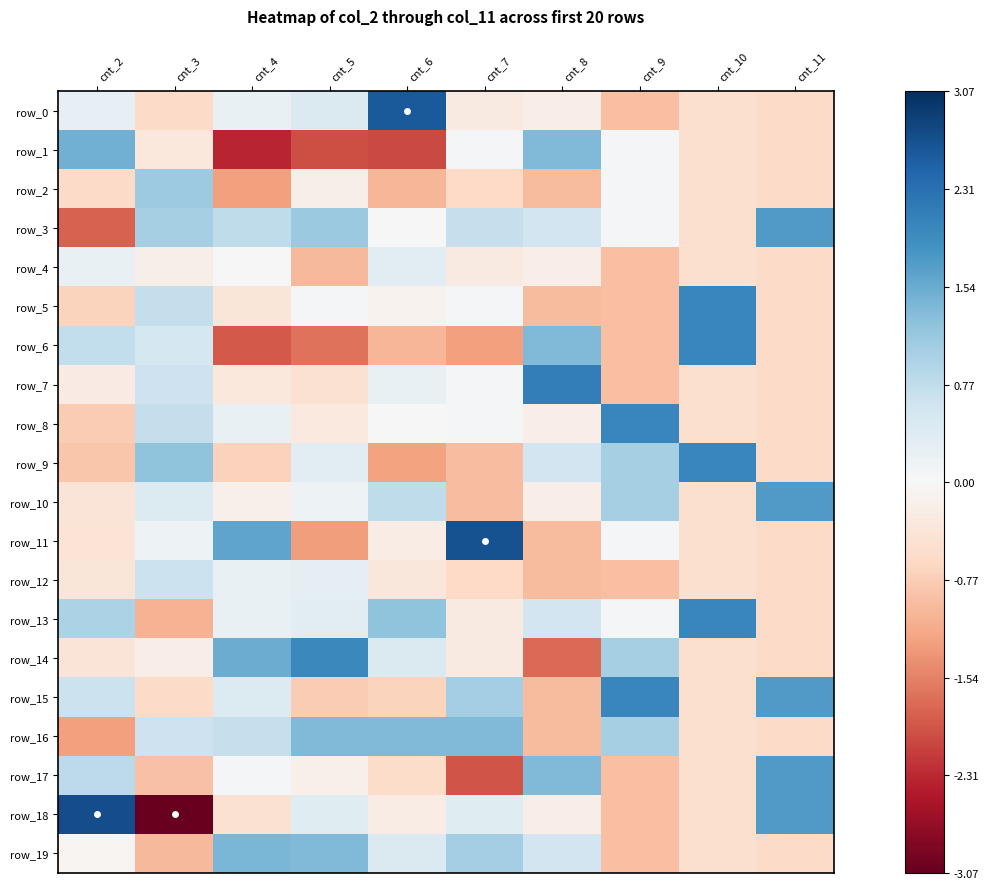

What is the difference between the highest and lowest values at cnt_4?

4.0